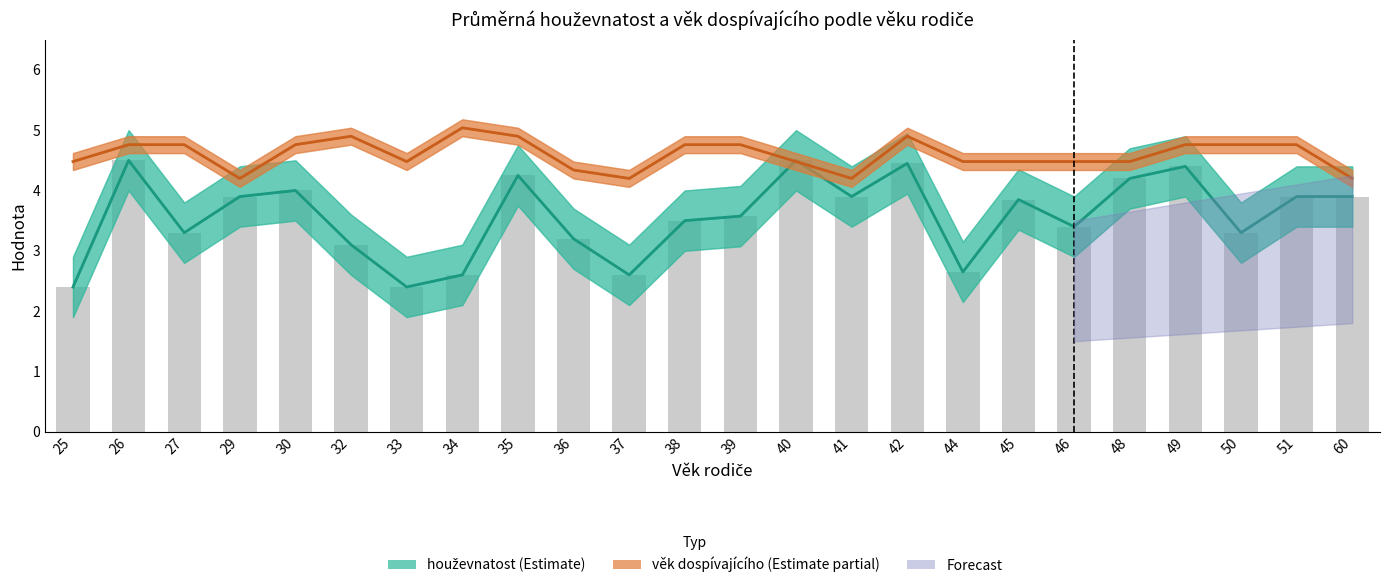

Reading left to right, transcribe all the data shown in this chart.

houževnatost: 2.4	4.5	3.3	3.9	4.0	3.1	2.4	2.6	4.2	3.2	2.6	3.5	3.6	4.5	3.9	4.5	2.6	3.9	3.4	4.2	4.4	3.3	3.9	3.9
věk dospívajícího (×0.28): 4.5	4.8	4.8	4.2	4.8	4.9	4.5	5.0	4.9	4.3	4.2	4.8	4.8	4.5	4.2	4.9	4.5	4.5	4.5	4.5	4.8	4.8	4.8	4.2